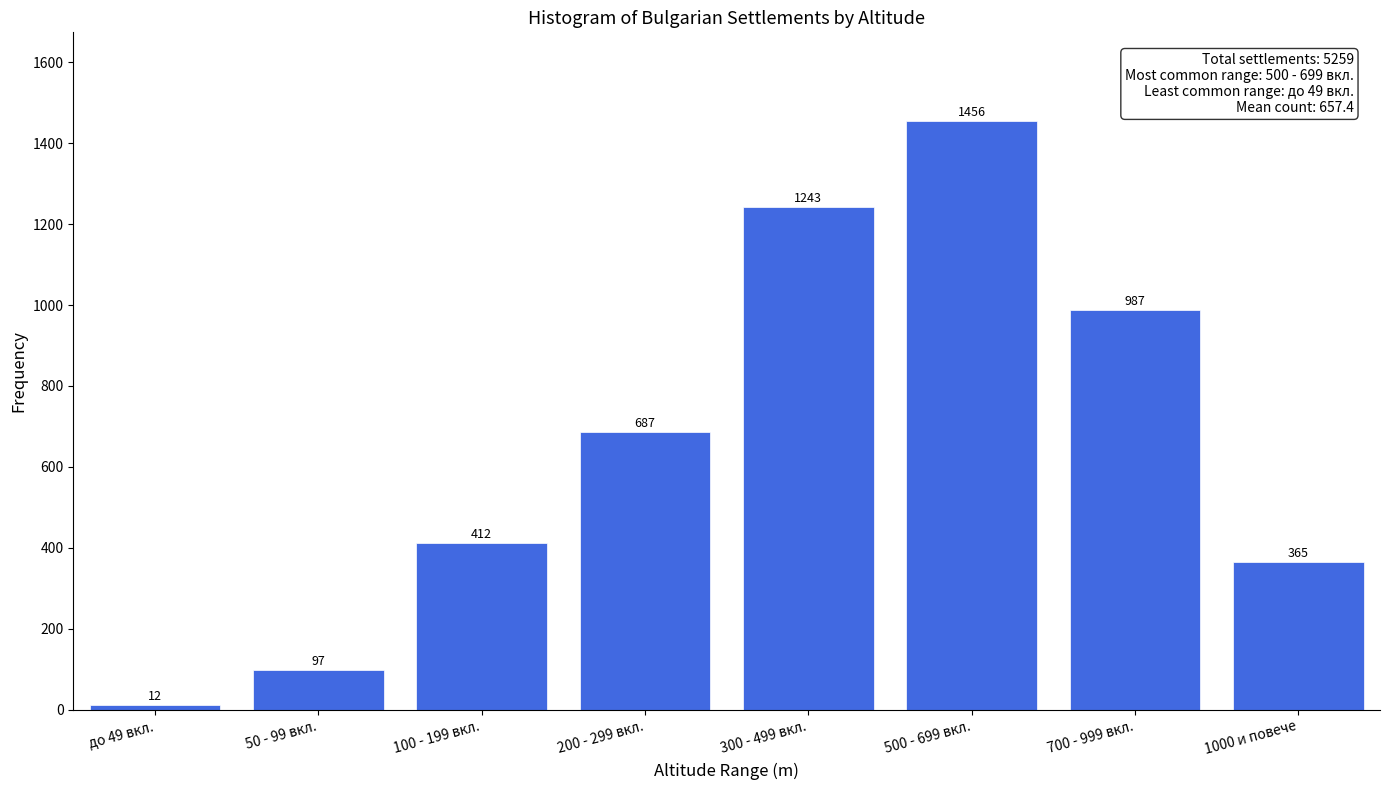

Reading left to right, what are all the values shown in this chart?

до 49 вкл.=12	50 - 99 вкл.=97	100 - 199 вкл.=412	200 - 299 вкл.=687	300 - 499 вкл.=1243	500 - 699 вкл.=1456	700 - 999 вкл.=987	1000 и повече=365